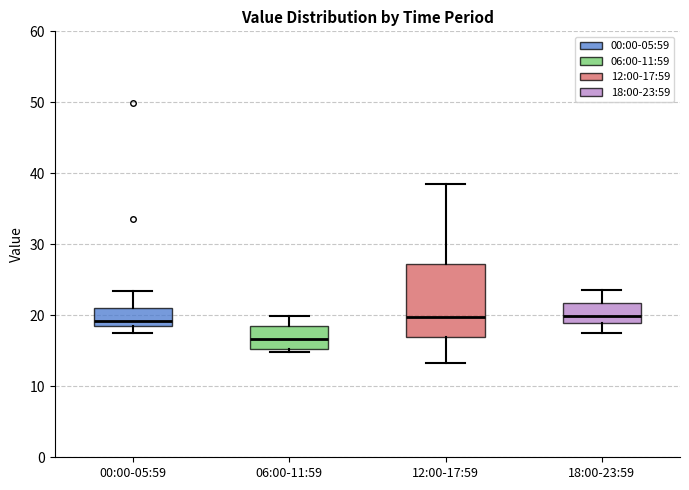

Which box is the tallest, from its lower edge to its upper edge?

12:00-17:59